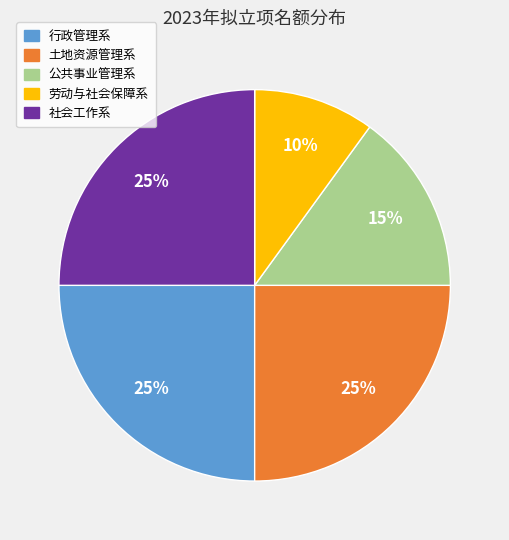

What is the ratio of the value at 行政管理系 to the value at 社会工作系?

1.0